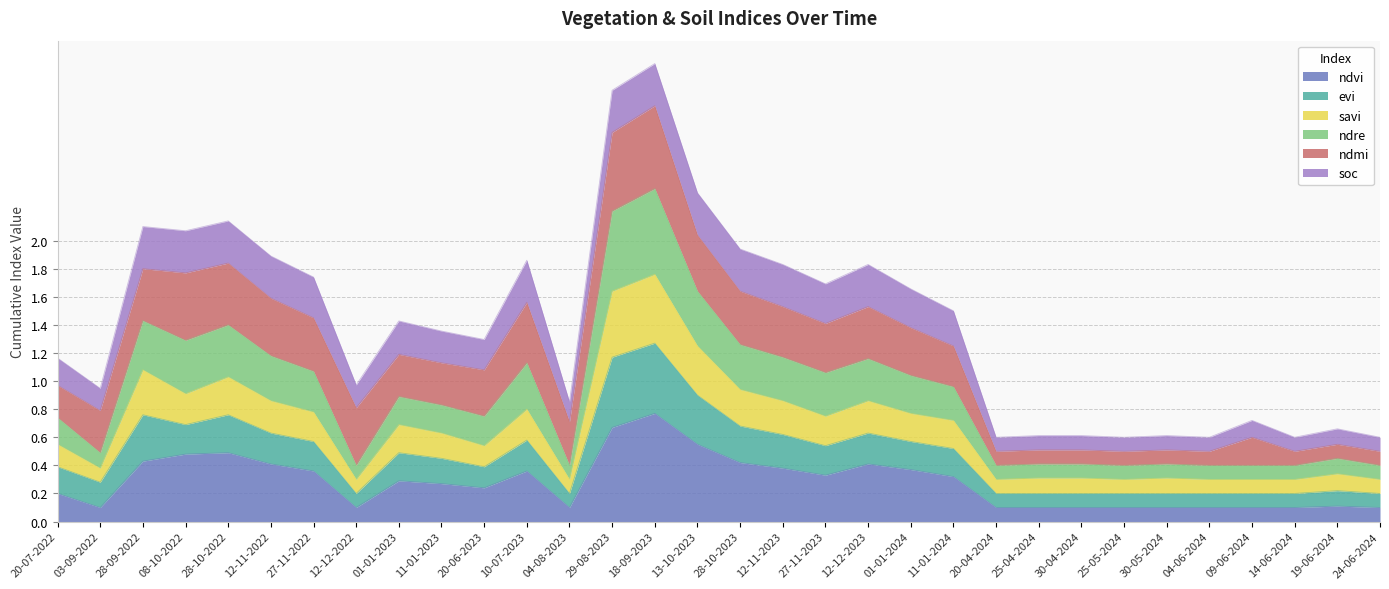

At which label does ndvi reach its peak?

18-09-2023